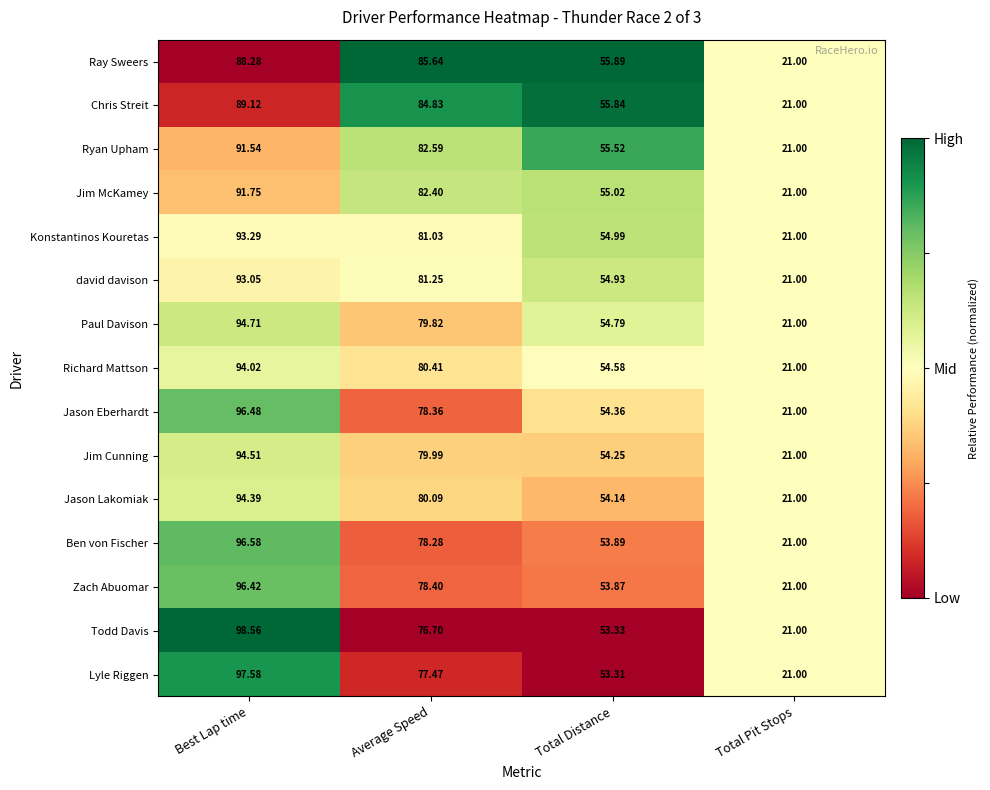

At Total Distance, list the series in order from largest to smallest.

Ray Sweers, Chris Streit, Ryan Upham, Jim McKamey, Konstantinos Kouretas, david davison, Paul Davison, Richard Mattson, Jason Eberhardt, Jim Cunning, Jason Lakomiak, Ben von Fischer, Zach Abuomar, Todd Davis, Lyle Riggen